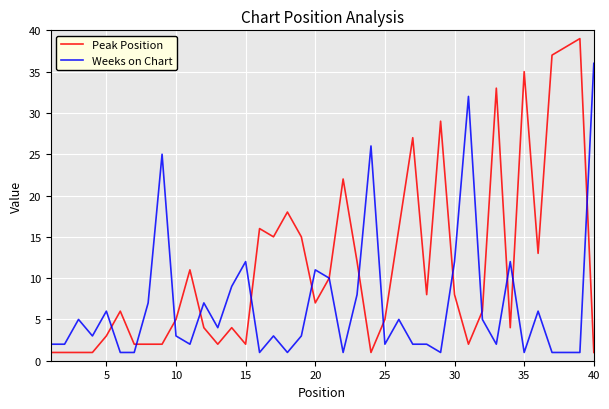

List the series in order of their peak value, lowest first.

Weeks on Chart, Peak Position